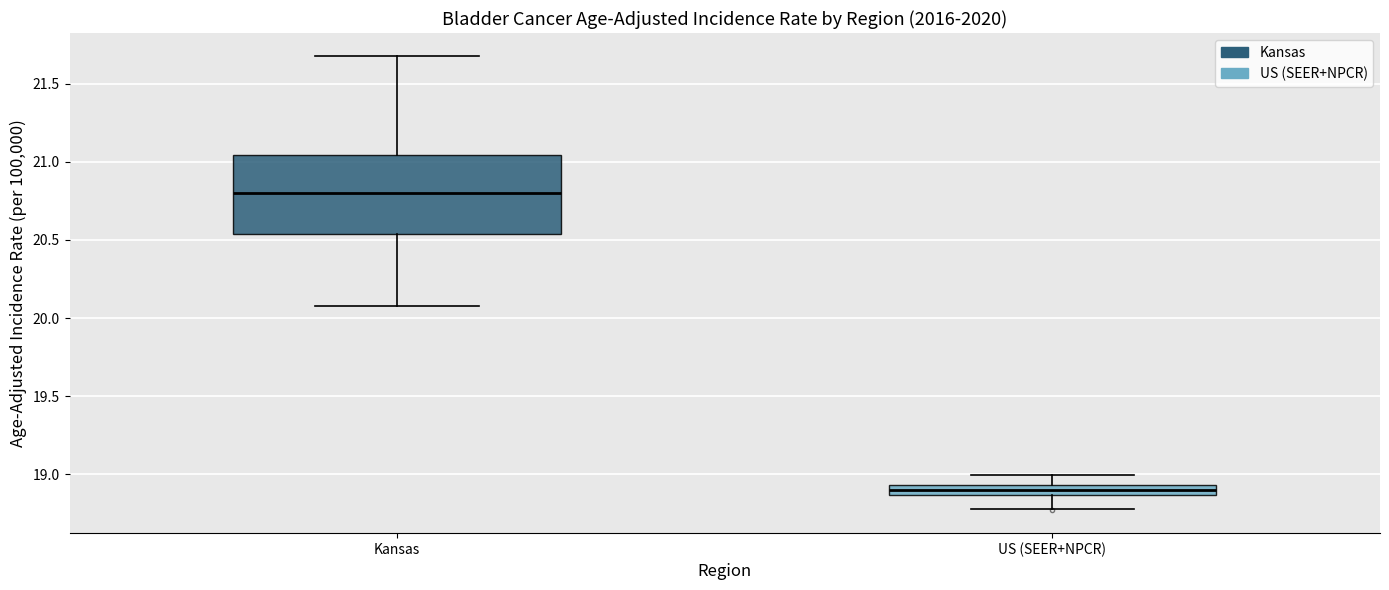

Where does the median line of the box for Kansas sit on the y-axis? The values are not printed on the chart, so give them approximately, as read against the axis.

20.80